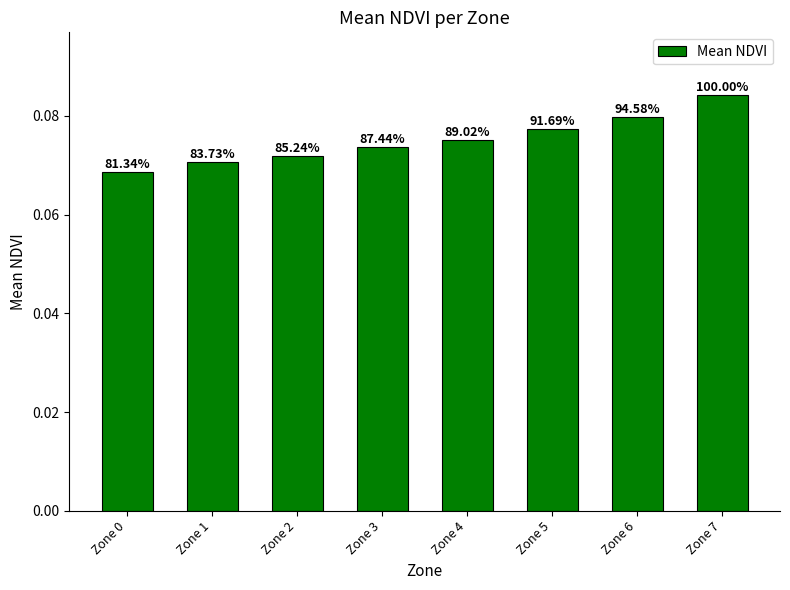

How many bars are there in total?

8